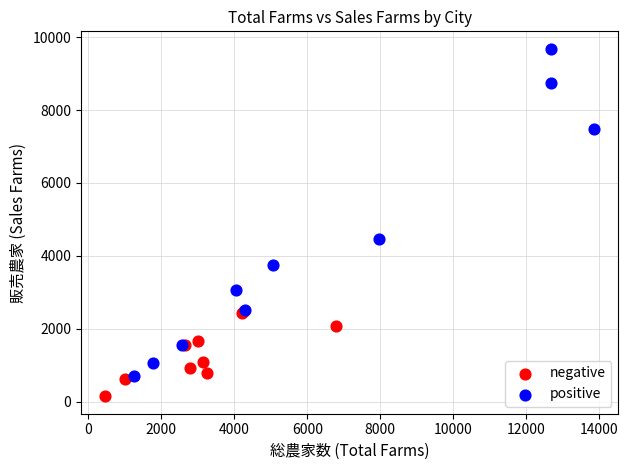

Which series contains the lowest Y value?

negative